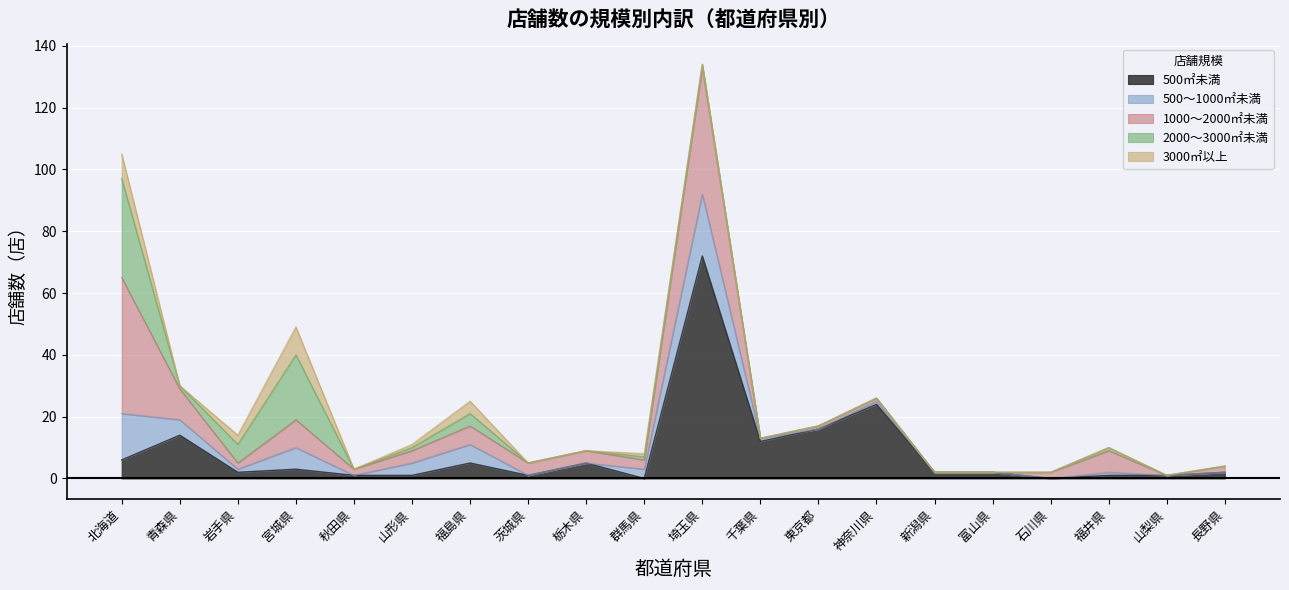

What position from the left is 宮城県?

4